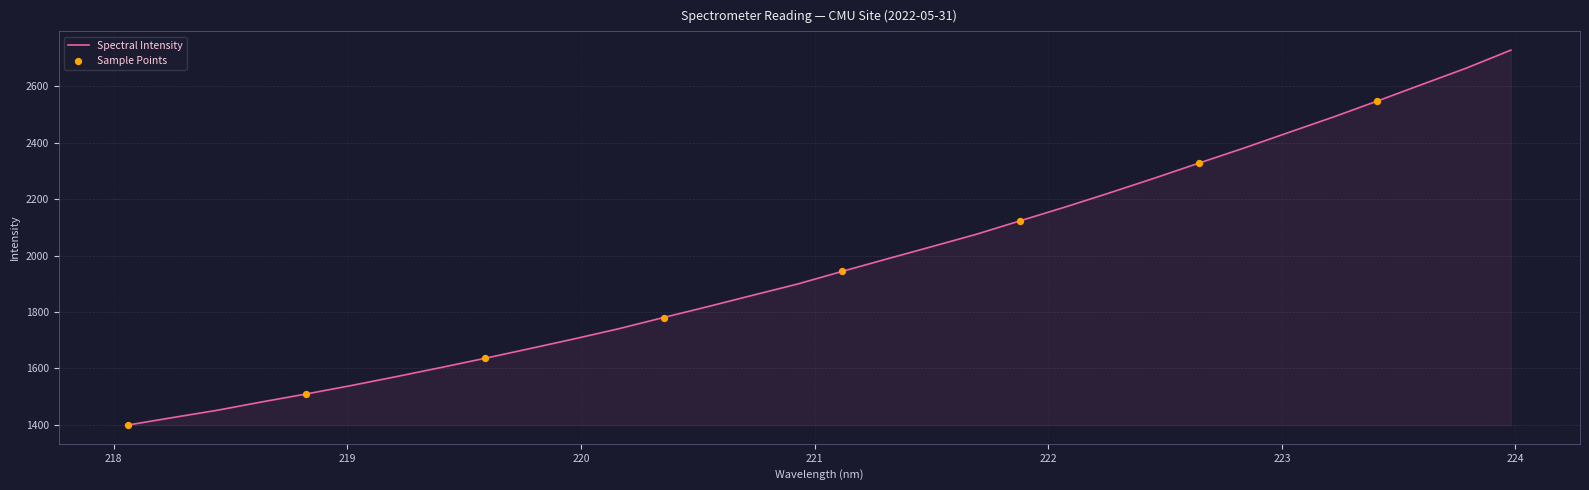

What is the greatest value displayed?

2728.7